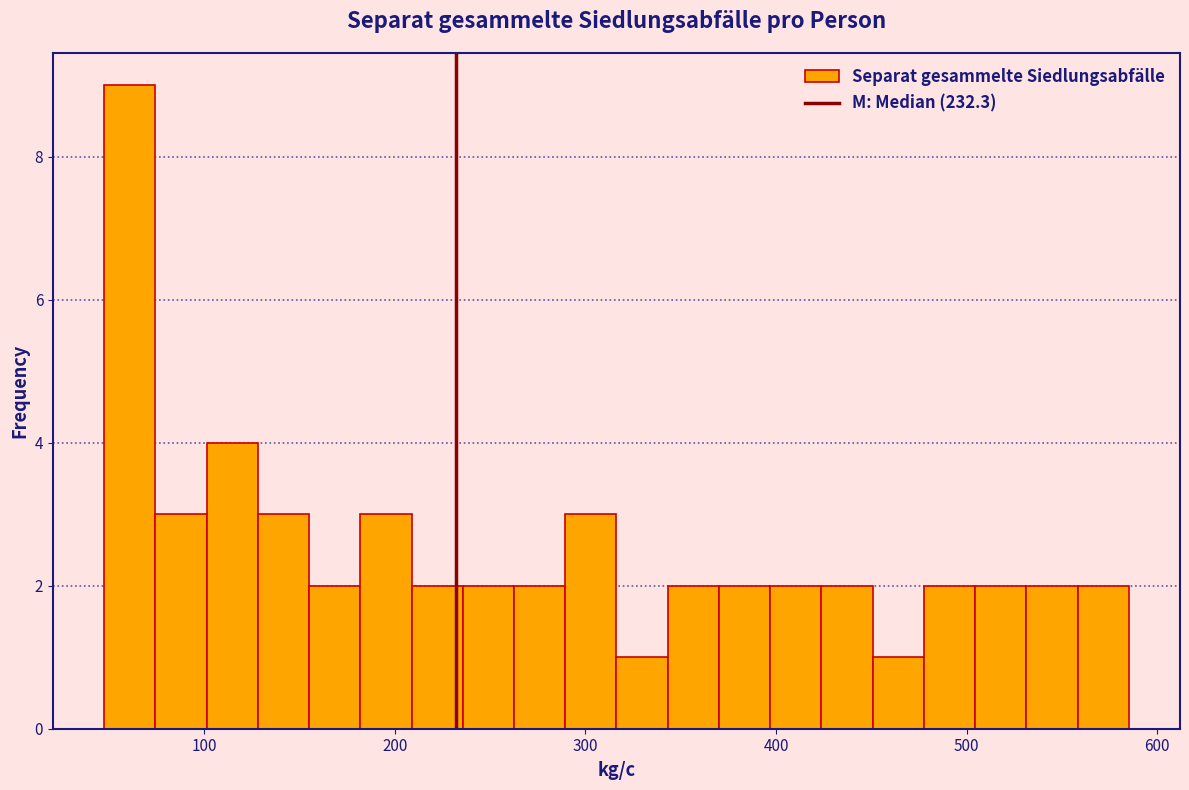

Around what value on the x-axis is the tallest bar? Give the approximate position of its centre, as read against the axis.

60